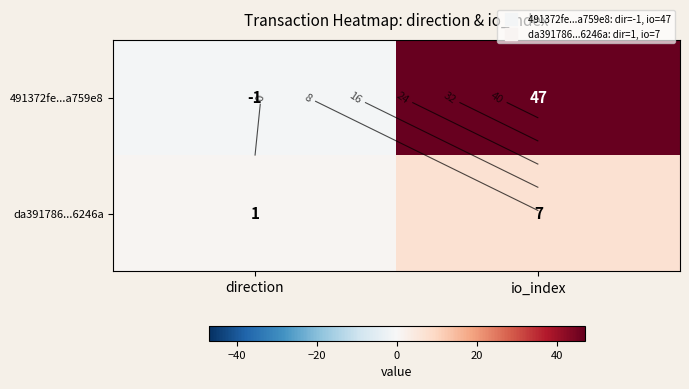

Which series has the largest range (max minus min)?

491372fe...a759e8